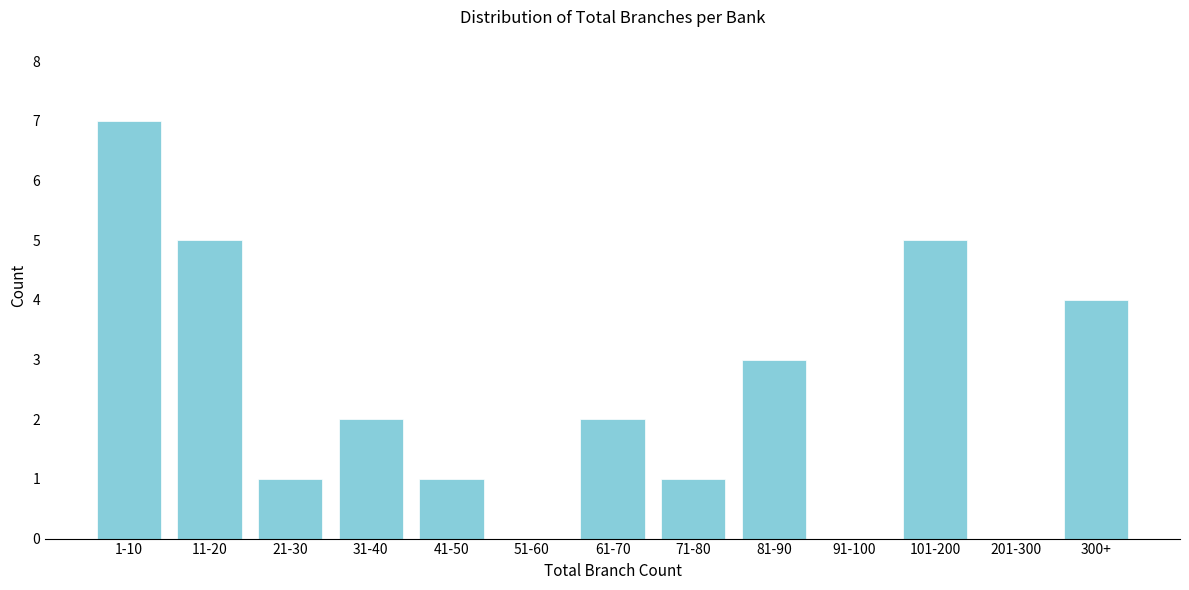

Reading left to right, what are all the values shown in this chart?

1-10=7	11-20=5	21-30=1	31-40=2	41-50=1	51-60=0	61-70=2	71-80=1	81-90=3	91-100=0	101-200=5	201-300=0	300+=4